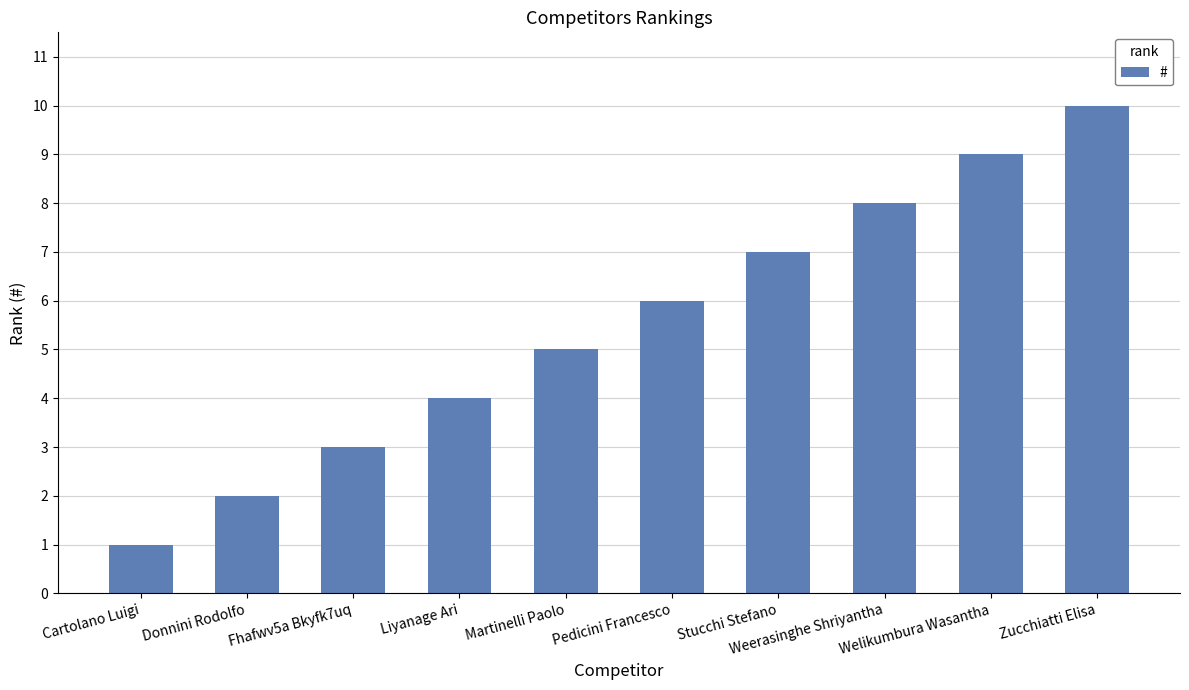

Is it true that the value at Fhafwv5a Bkyfk7uq is 2?

False